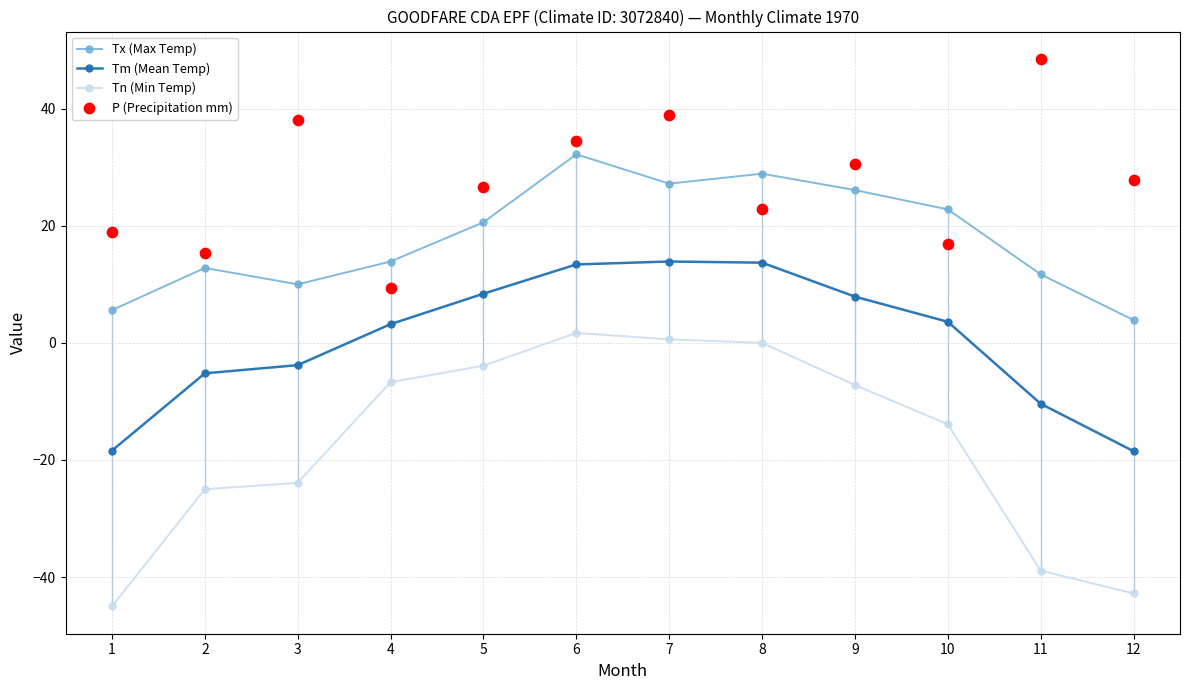

What is the total value across all series at 12?

-29.6